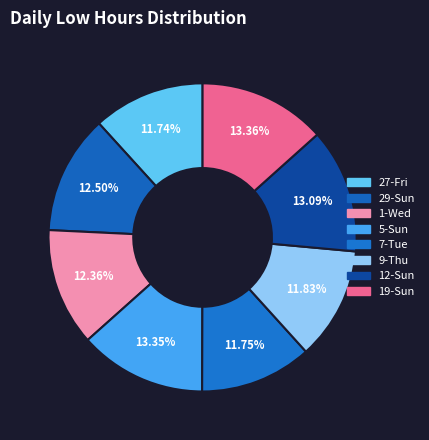

Is the sum of 9-Thu and 1-Wed greater than half?

No